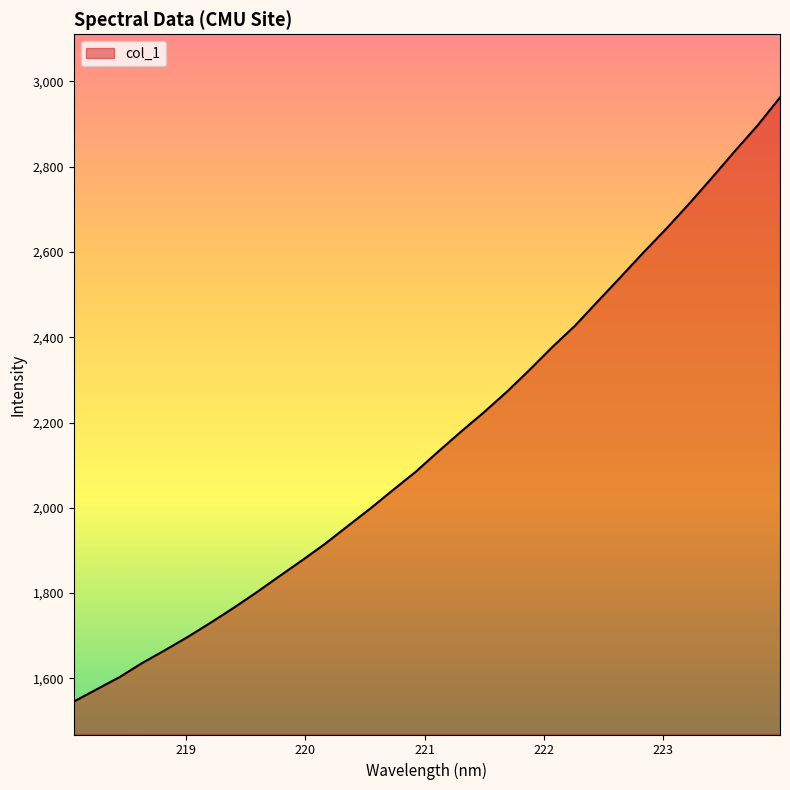

What is the difference between the maximum and minimum values?

1417.0